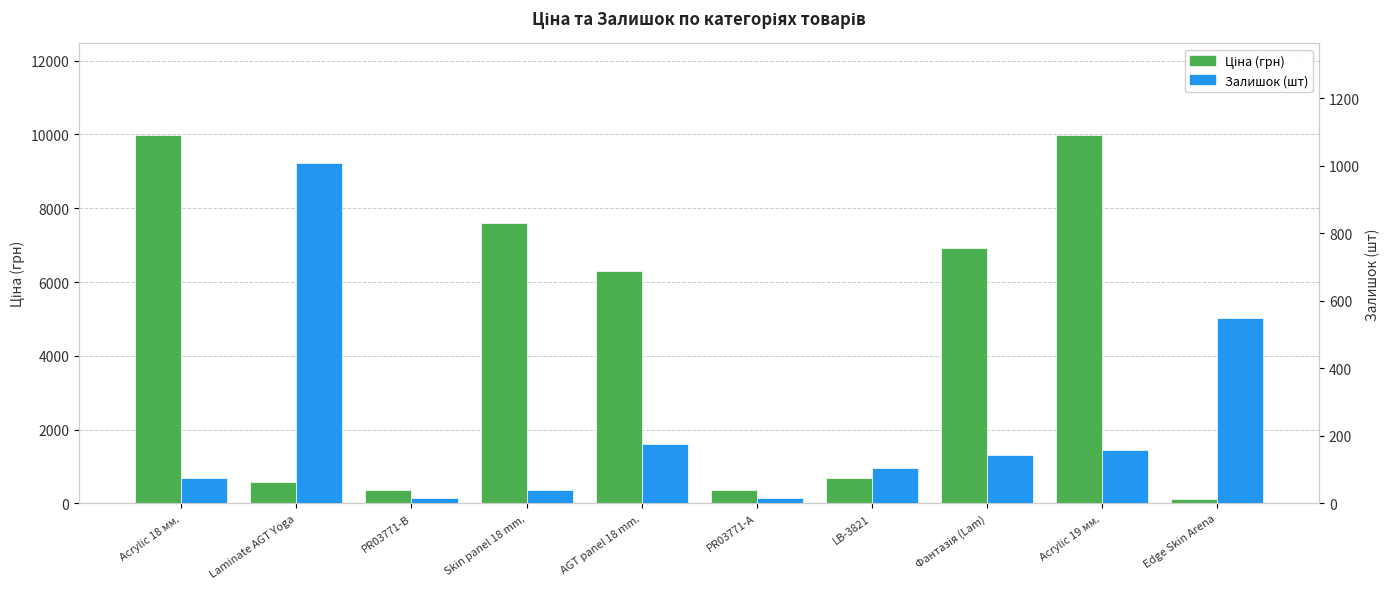

True or false: Ціна (грн) has a value of 203.2 at Edge Skin Arena.

False